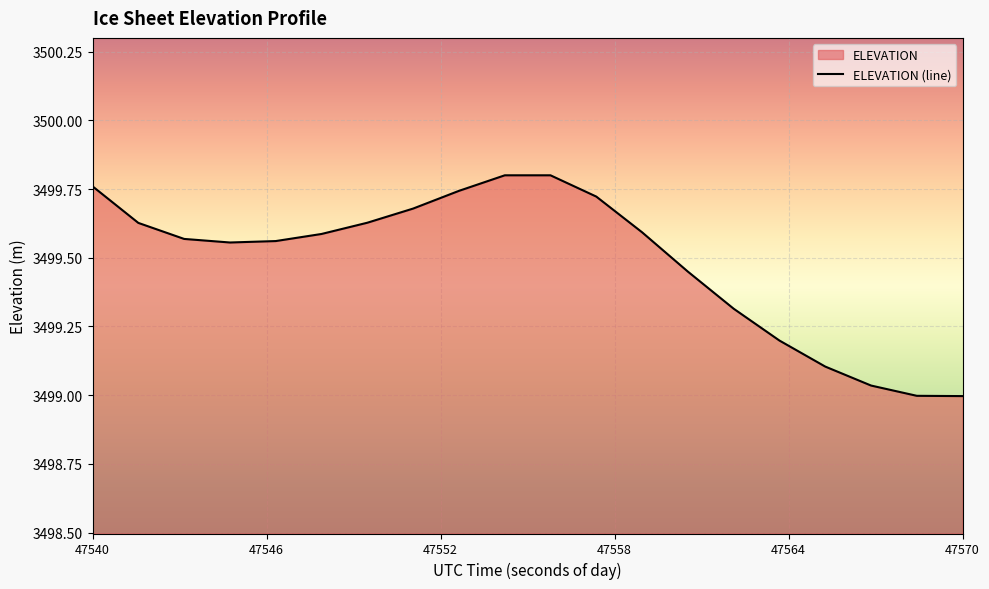

What is the difference between the maximum and minimum values?

0.8